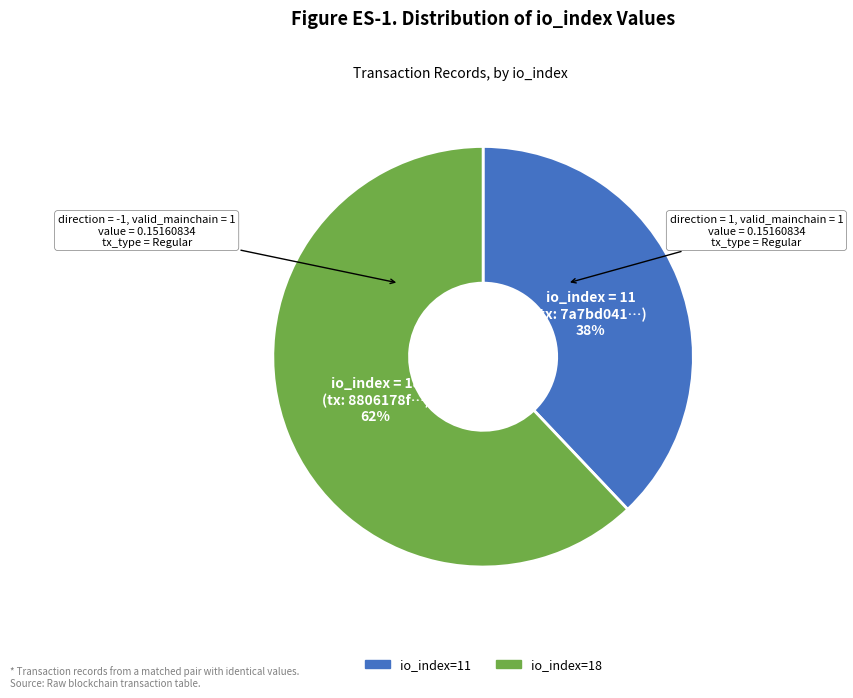

What is the smallest slice in the pie chart?

io_index=11